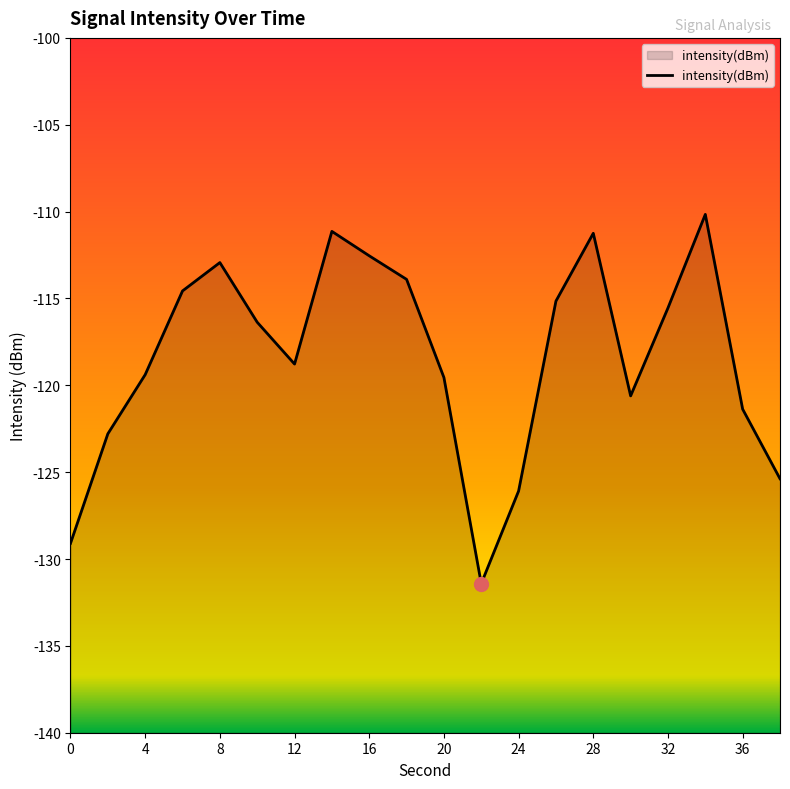

What is the sum of all values?

-2368.0